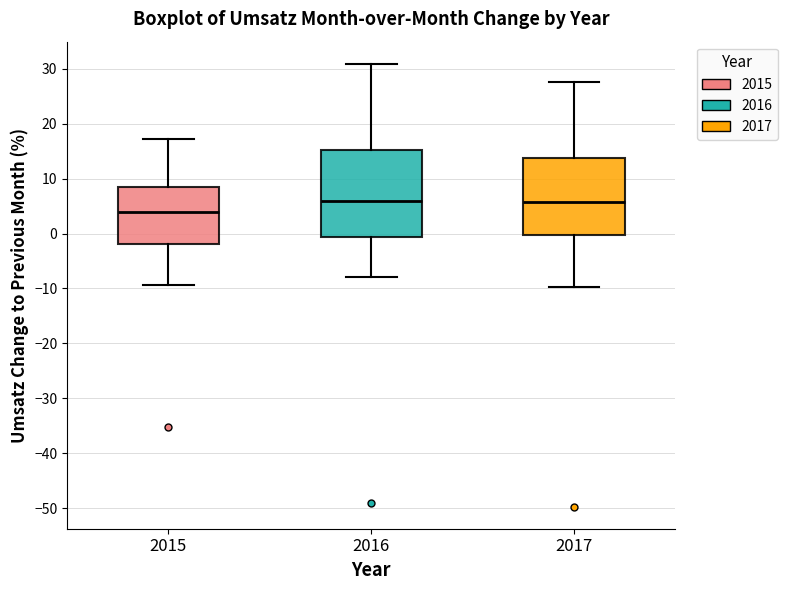

Where is the upper edge of the box at x = 2016 on the y-axis? The values are not printed on the chart, so give them approximately, as read against the axis.

15